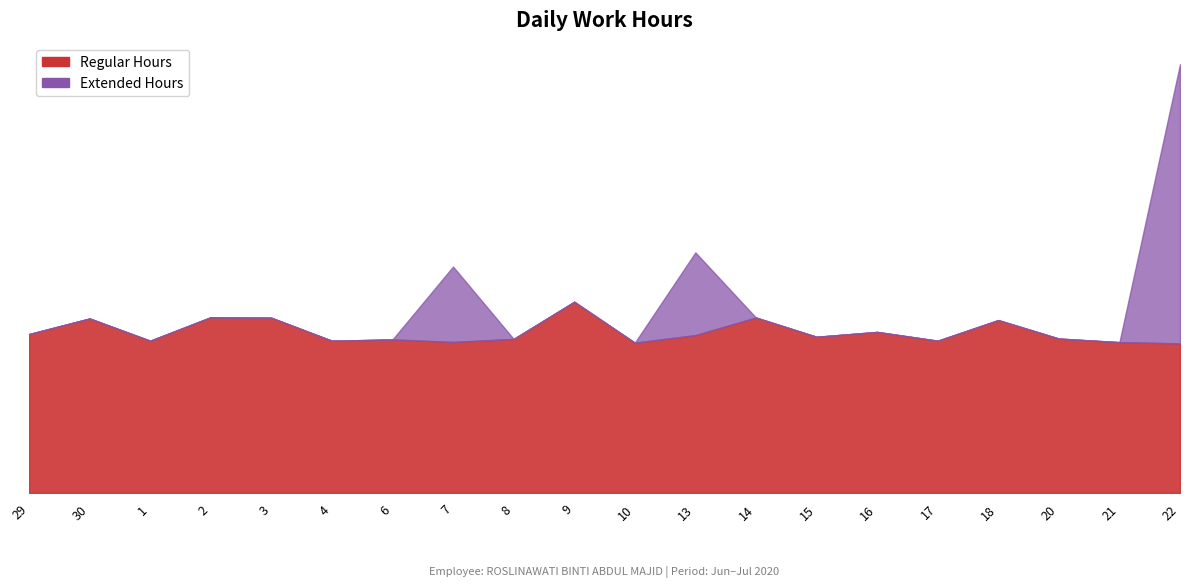

Count the number of data series in this chart.

2